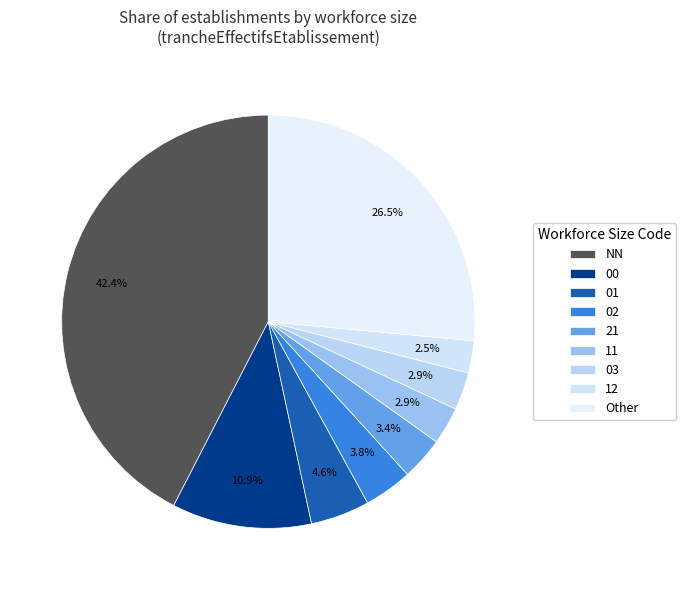

Is there any slice that represents more than half of the pie?

No